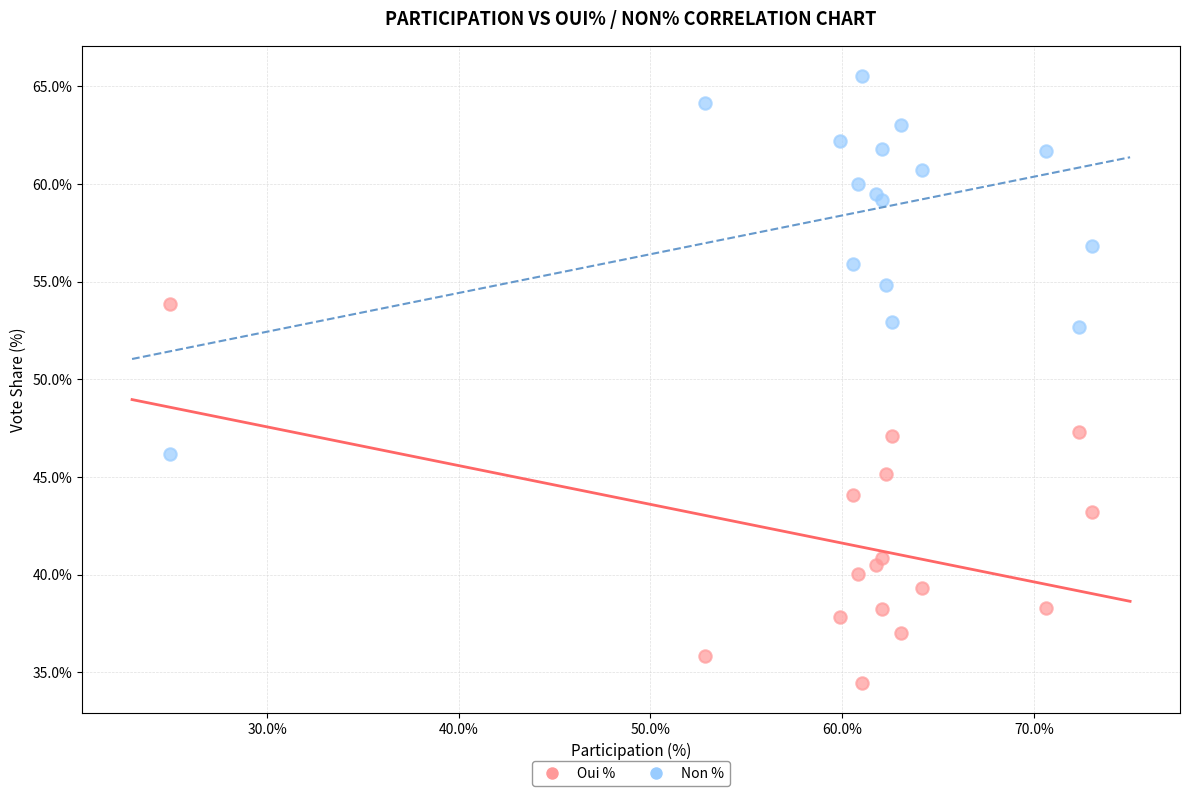

Which series reaches the maximum Y coordinate?

Non %